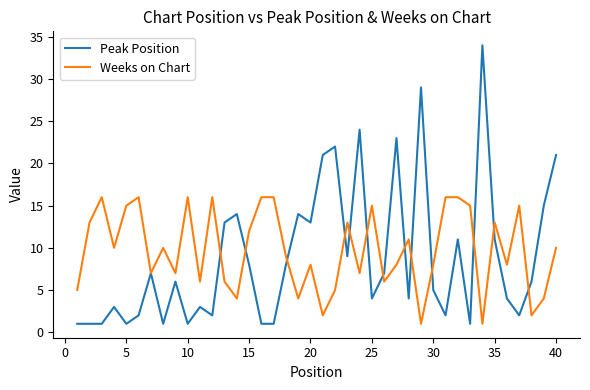

Which series has the largest range (max minus min)?

Peak Position